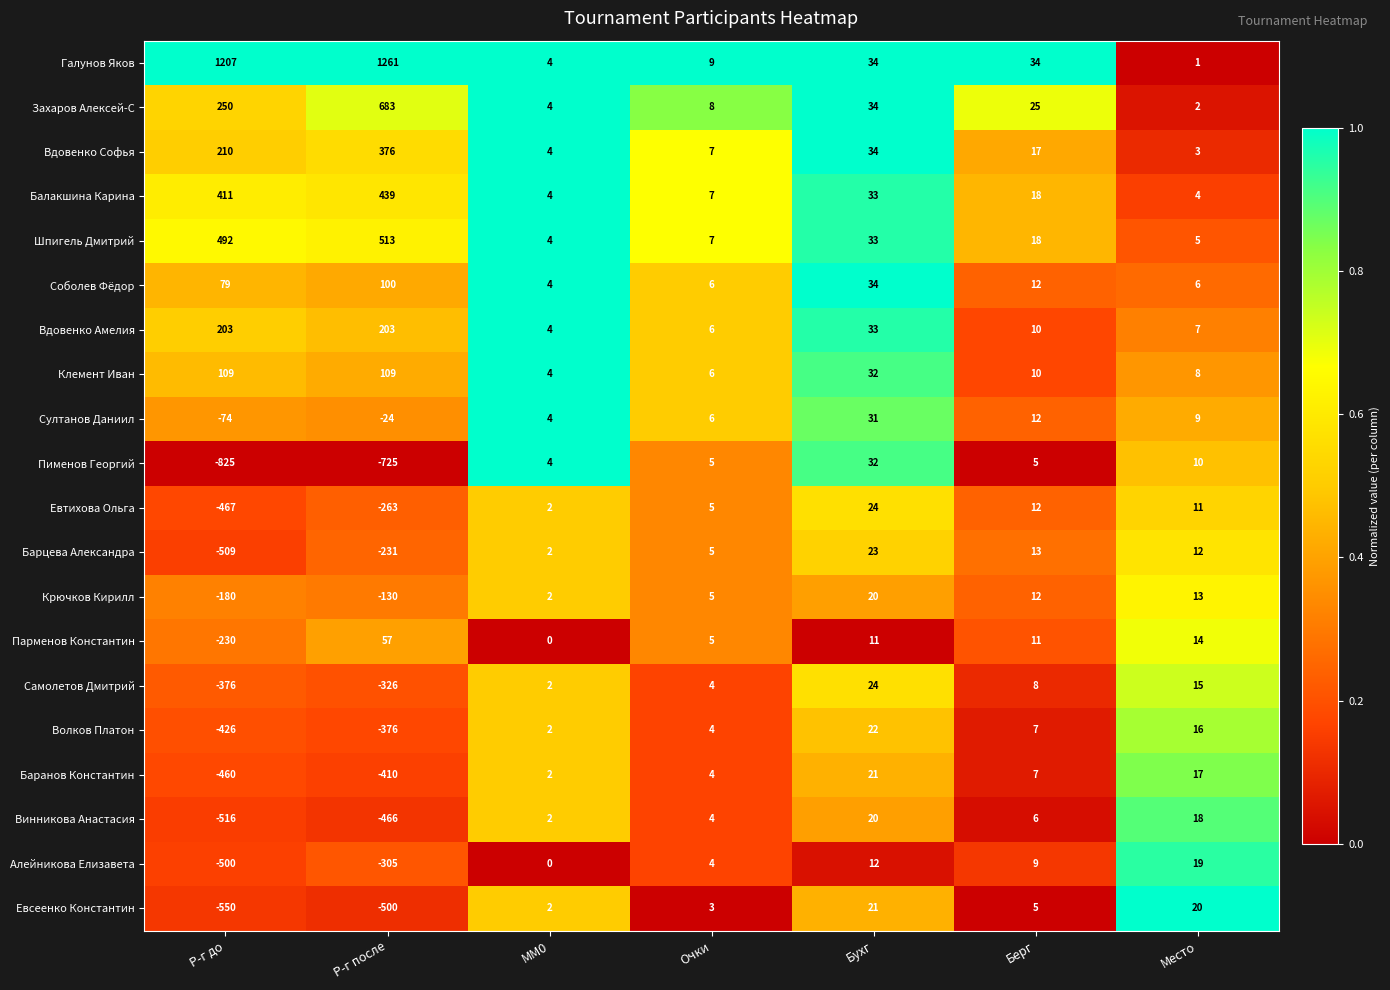

At which label is Пименов Георгий closest to -396?

Р-г после